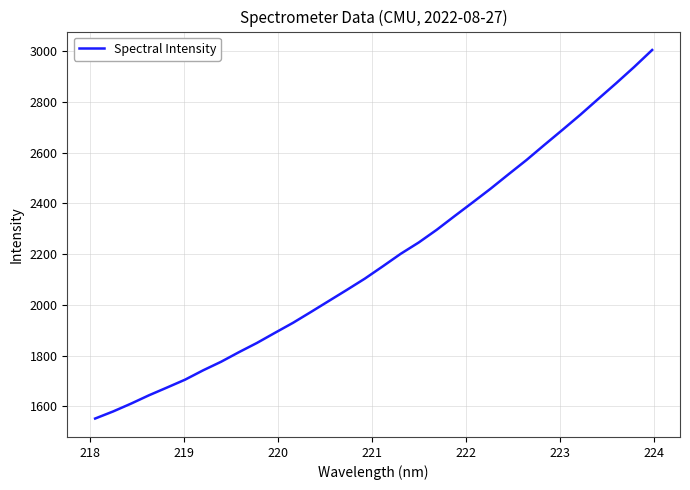

Reading left to right, transcribe all the data shown in this chart.

1552.5	1580.4	1611.3	1644.3	1674.7	1705.6	1742.2	1776.0	1814.0	1850.3	1890.1	1929.4	1972.1	2015.7	2059.2	2103.5	2152.0	2201.4	2245.8	2295.8	2350.0	2403.4	2457.6	2514.5	2570.6	2630.3	2689.2	2748.9	2811.4	2873.3	2937.1	3003.9